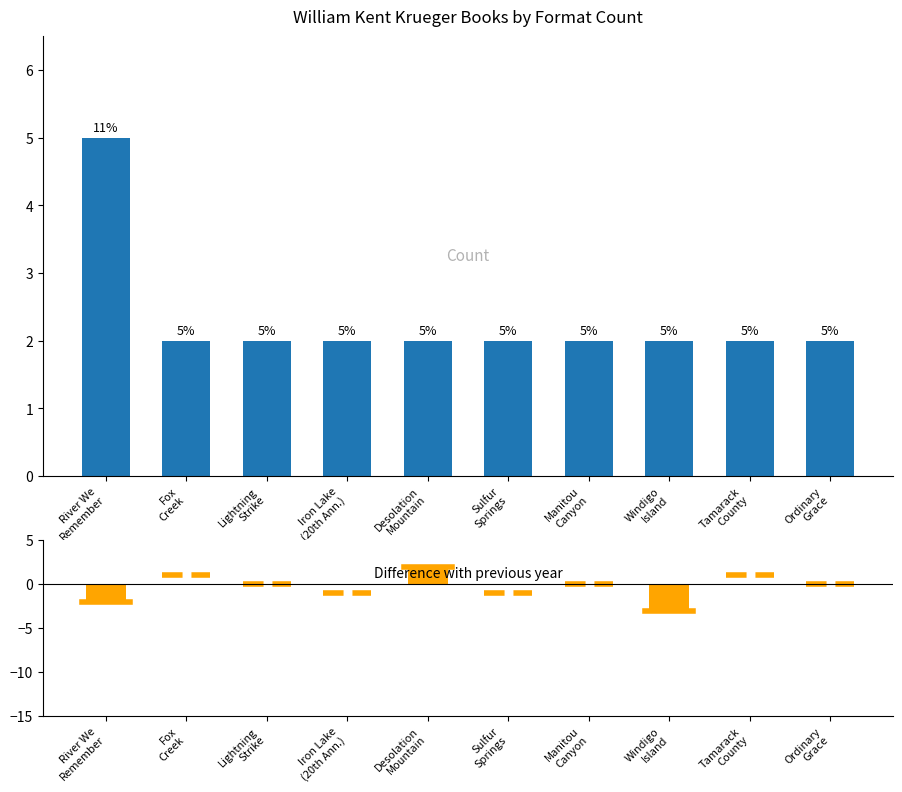

The chart shows a value of 3 at Fox Creek. True or false?

False